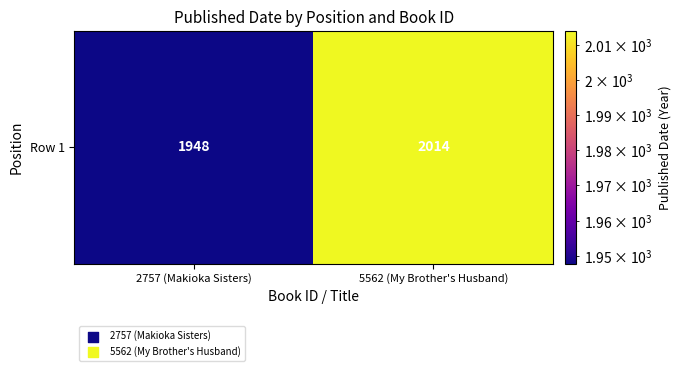

What is the sum of all values?

3962